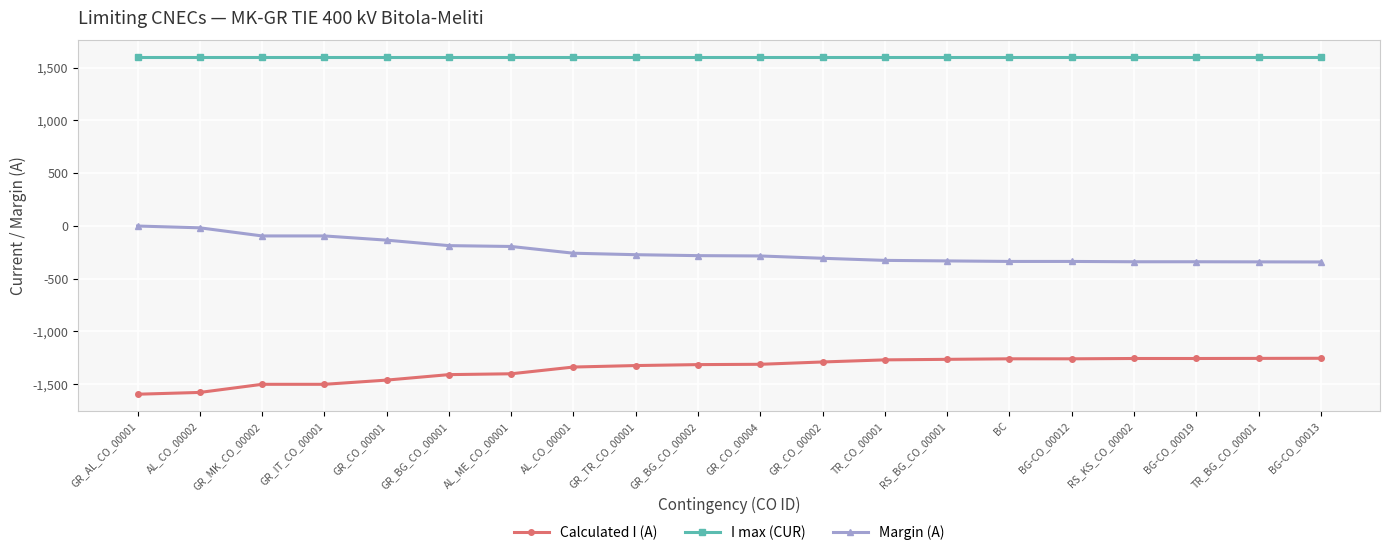

What is the label of the 18th point from the right?

GR_MK_CO_00002